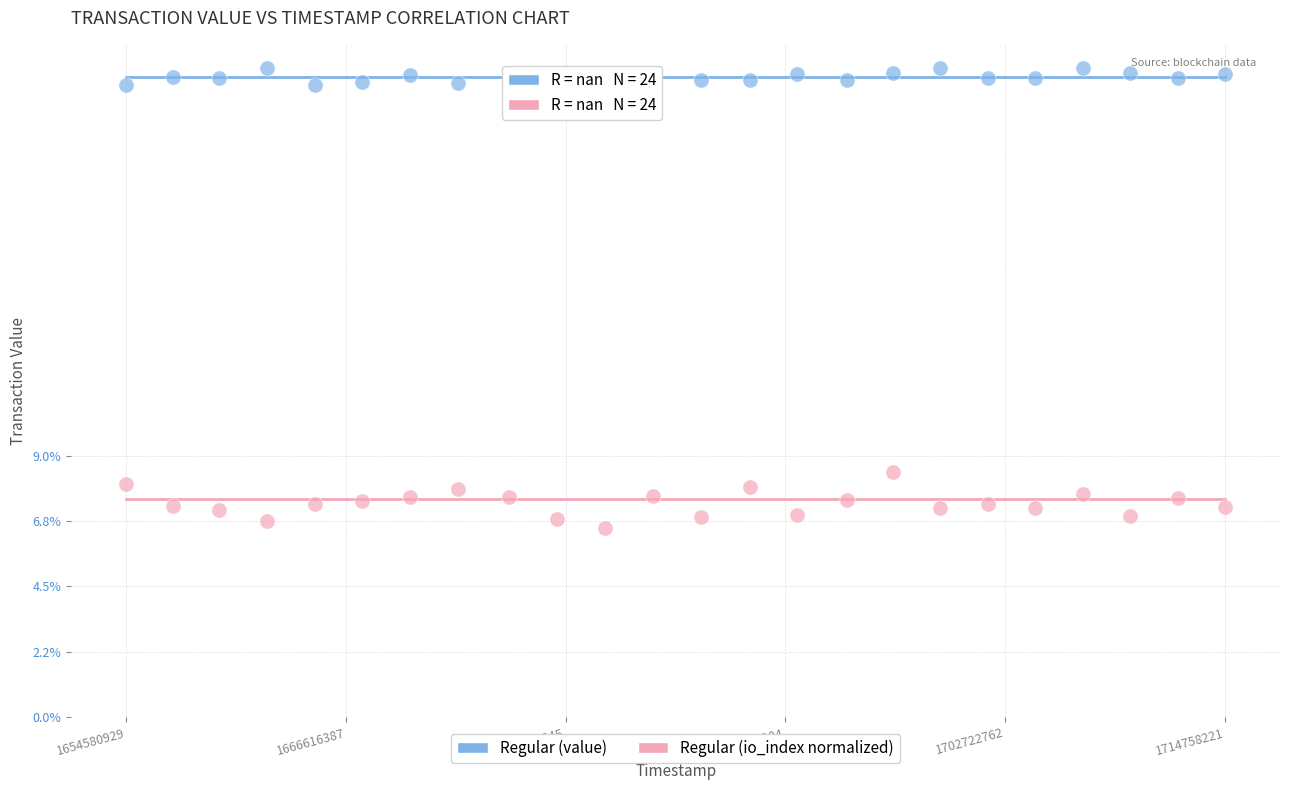

Which series has the largest Y range (max minus min)?

Regular (io_index normalized)